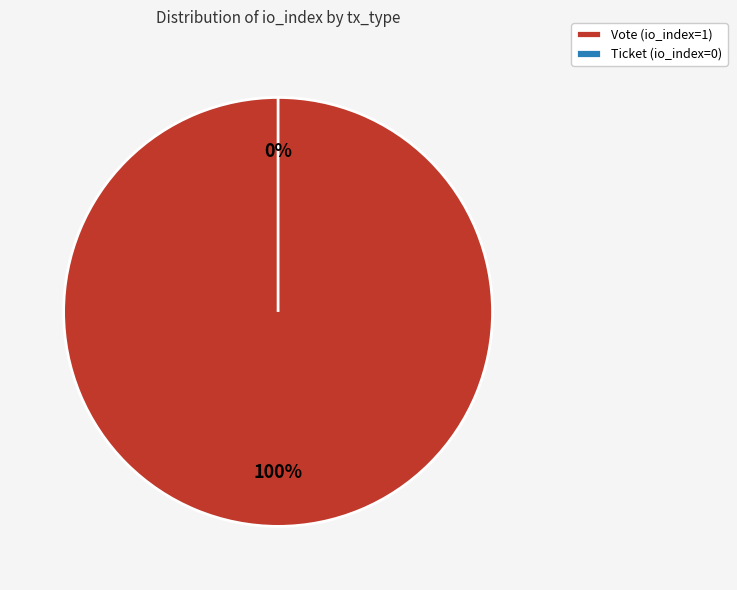

Between Ticket (io_index=0) and Vote (io_index=1), which is larger?

Vote (io_index=1)